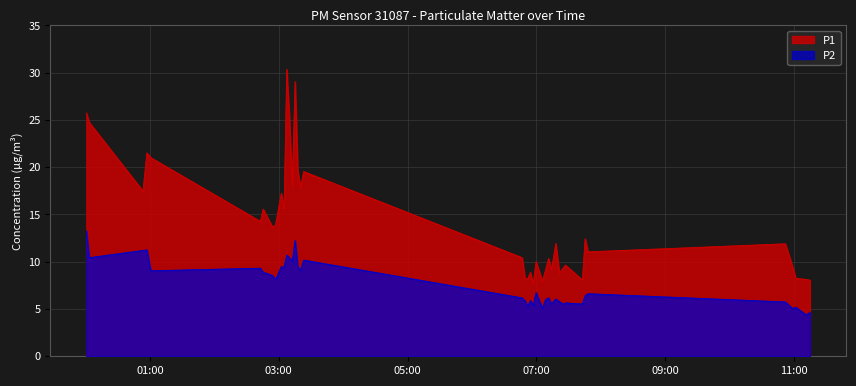

Which series has the largest total across all categories?

P1